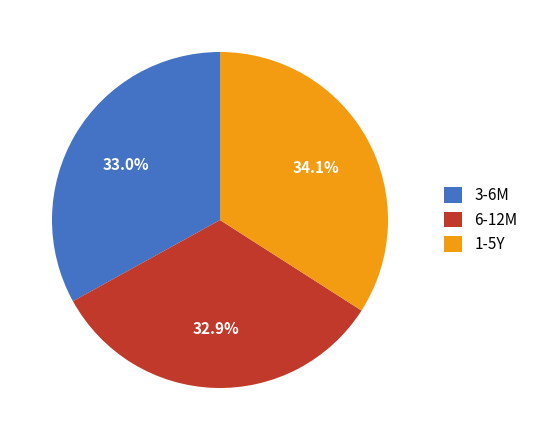

Count the number of slices in the pie.

3